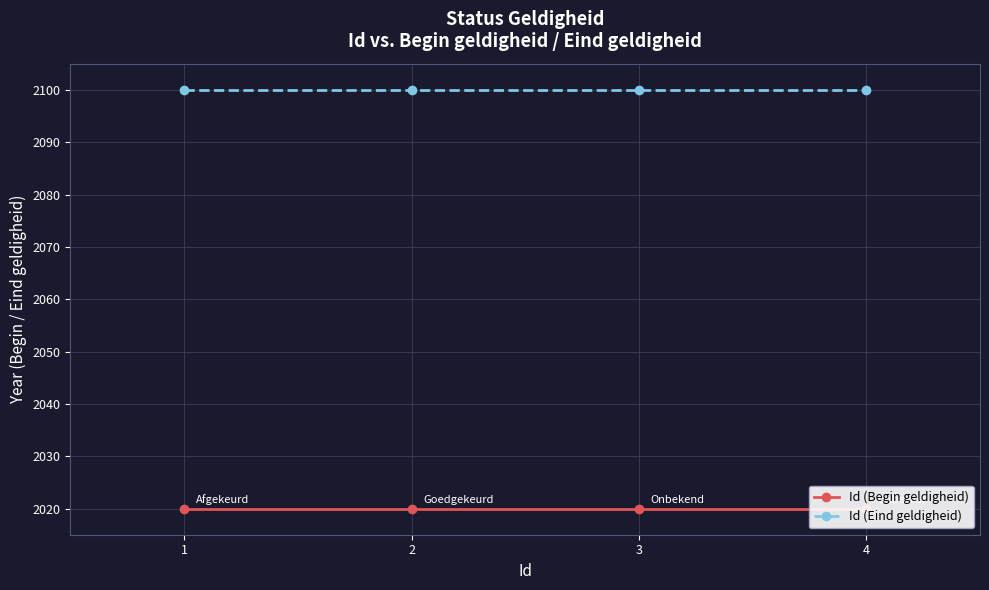

Between 1 and 3, which series saw the biggest shift?

Id (Begin geldigheid)